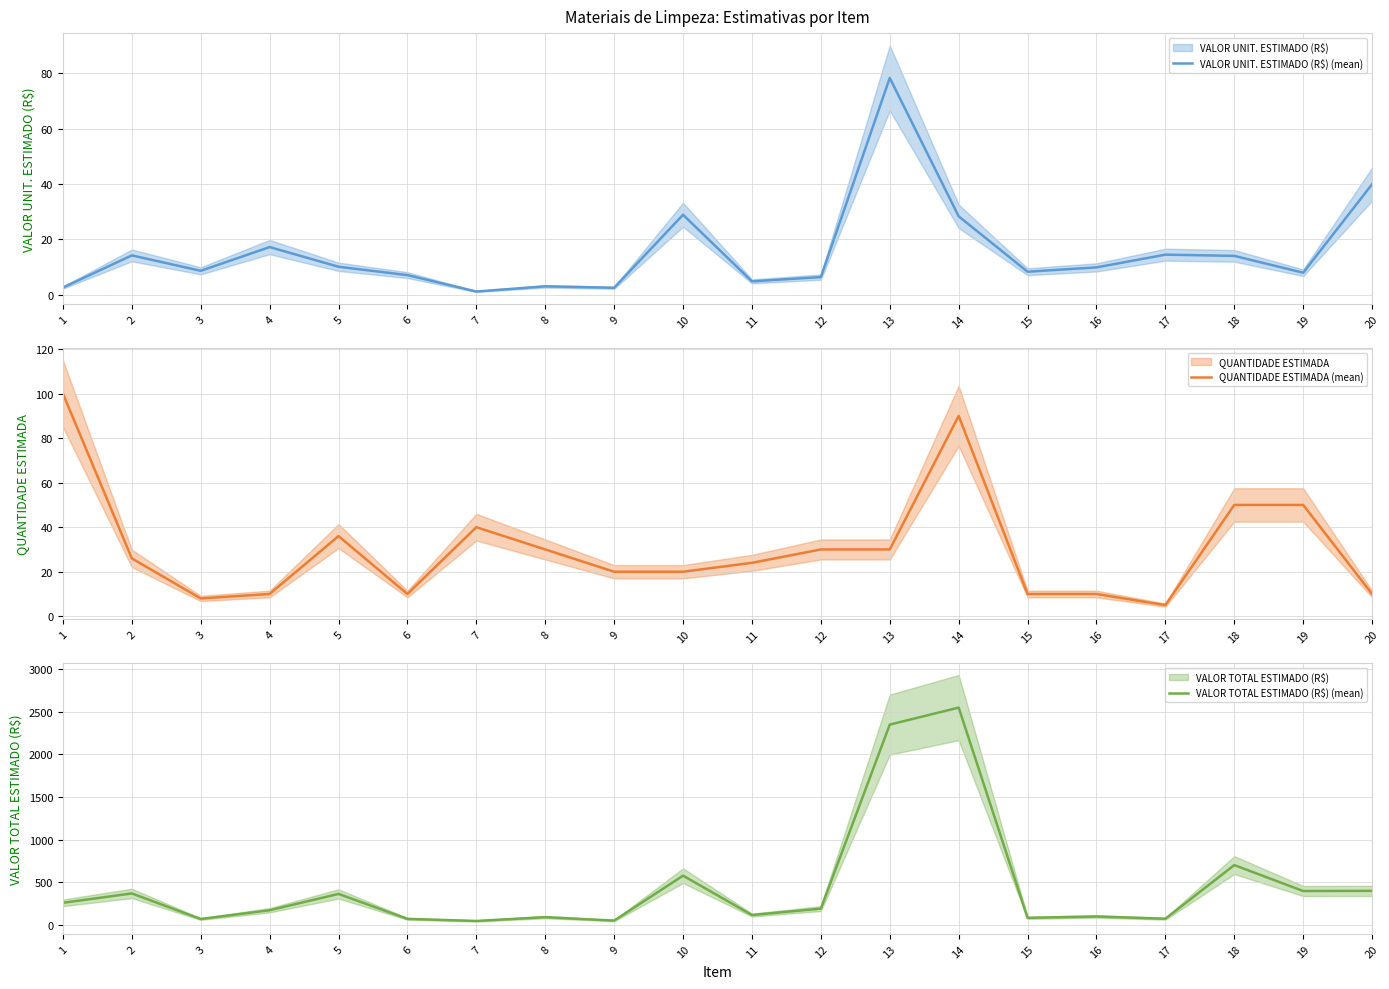

Does the chart have visible grid lines?

Yes